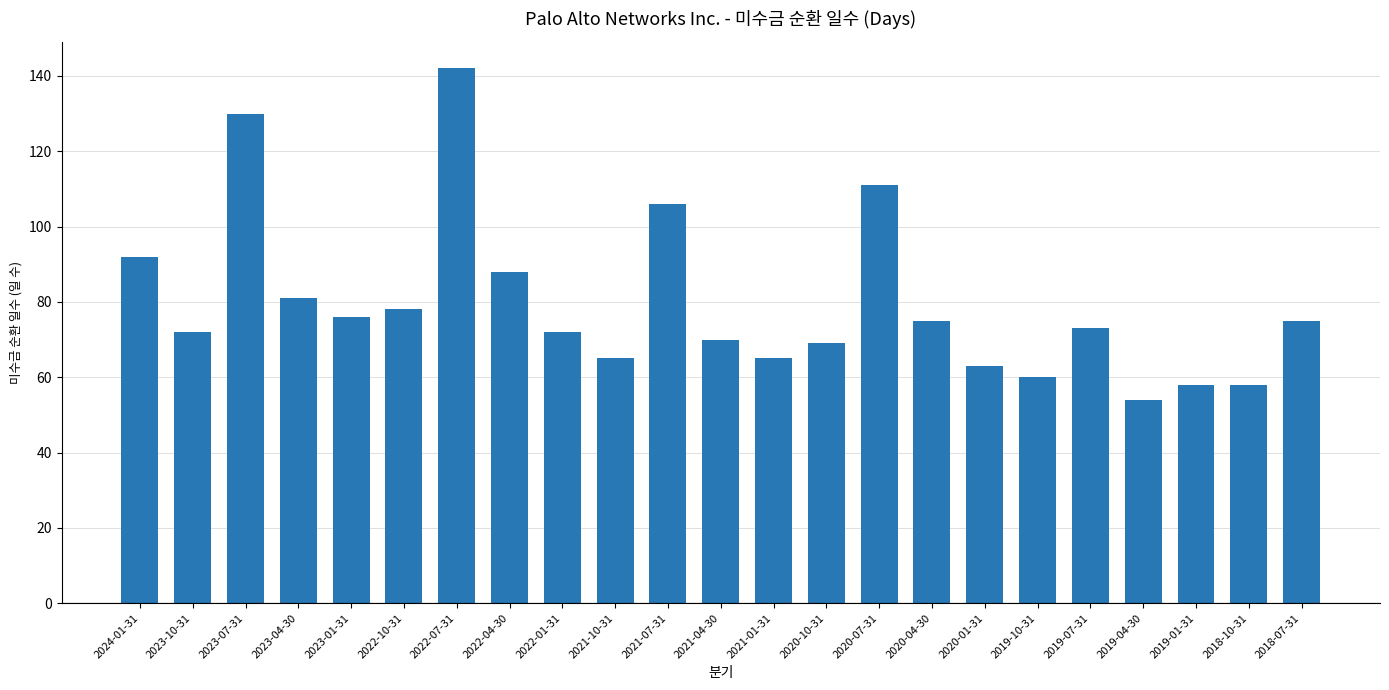

Which category has the highest value across all series?

2022-07-31